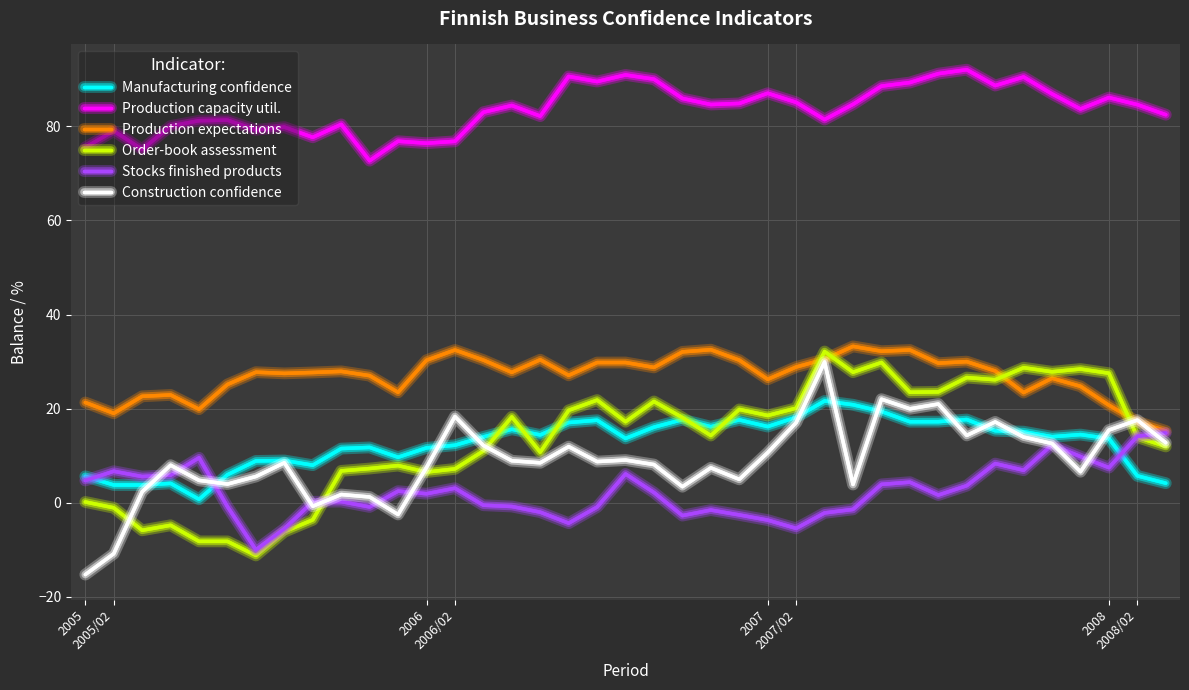

True or false: Manufacturing confidence and Production capacity util. cross at least once.

False